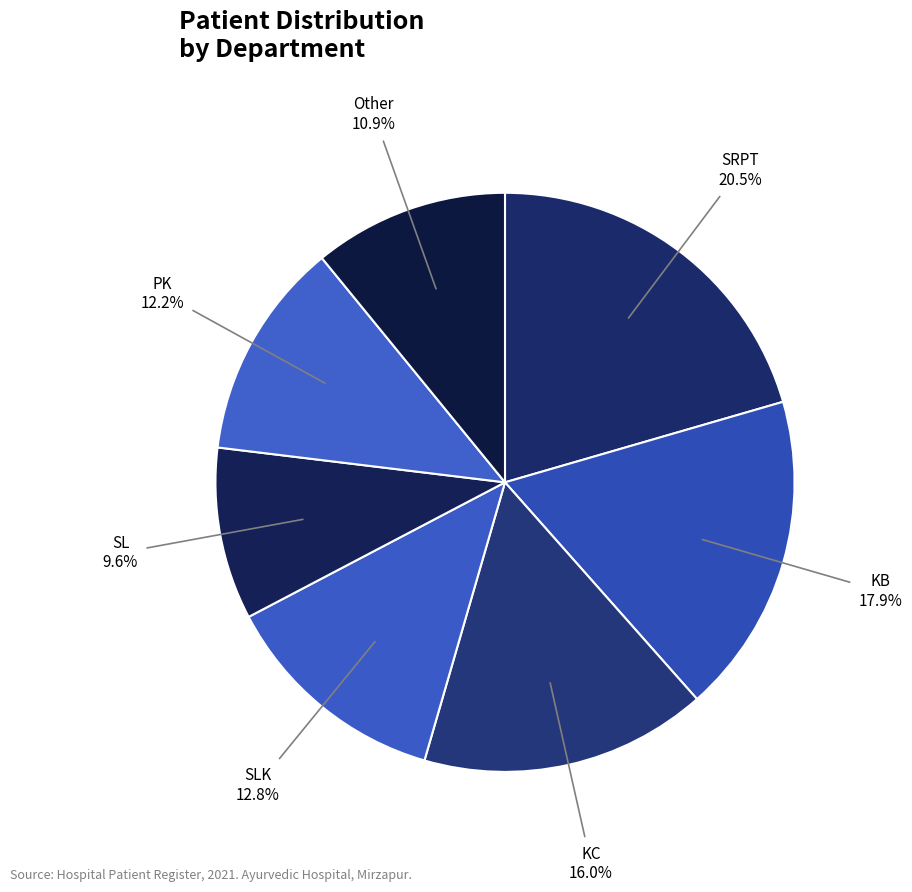

What percentage is the Other slice, to the nearest percent?

11%